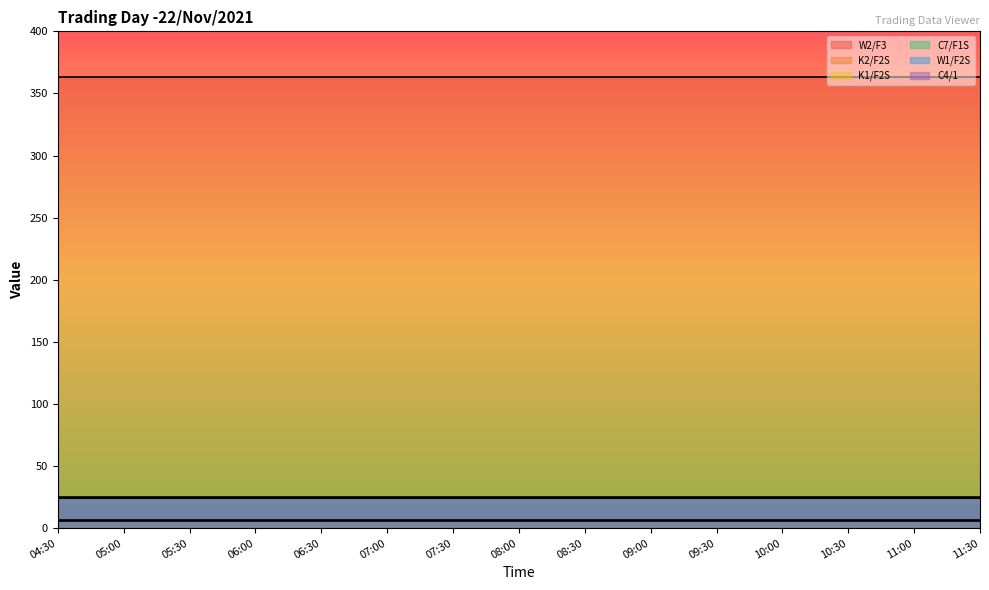

At which category is the sum across all series the highest?

04:30